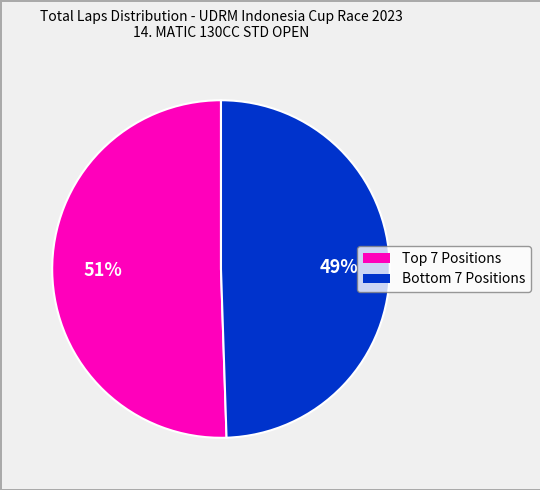

To the nearest percent, what is the average slice percentage?

50%